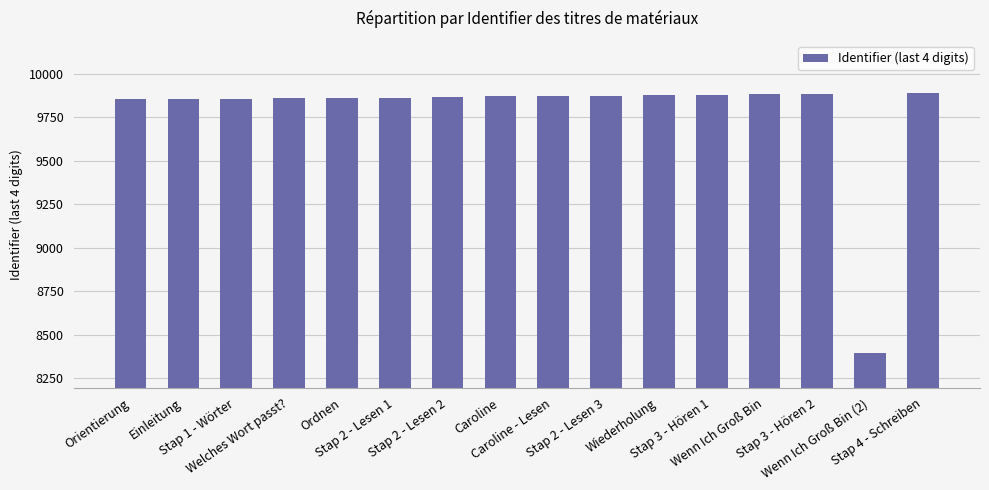

True or false: the data shows 17223 at Wiederholung.

False